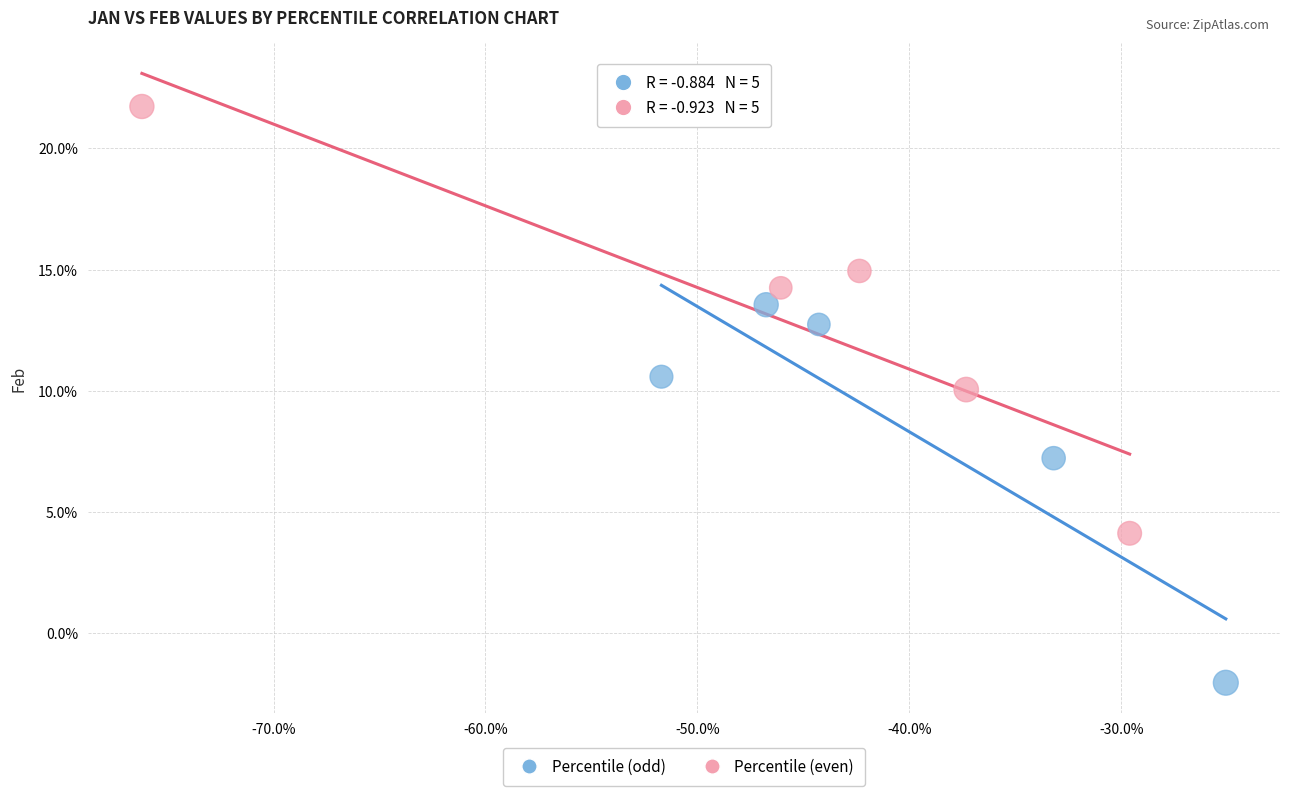

What are all the series names shown in the legend?

Percentile (odd), Percentile (even)